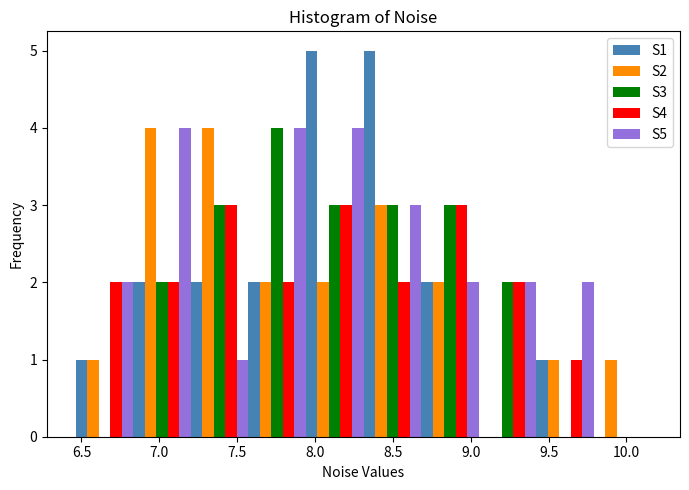

Reading left to right, list every range on the x-axis with the height of the bar of each series over it. Neither the bar edges nor the heights are printed on the chart, so give them approximately, as read against the axes.

6.45 to 6.85: S1=1	S2=1	S3=0	S4=2	S5=2
6.85 to 7.20: S1=2	S2=4	S3=2	S4=2	S5=4
7.20 to 7.55: S1=2	S2=4	S3=3	S4=3	S5=1
7.55 to 7.95: S1=2	S2=2	S3=4	S4=2	S5=4
7.95 to 8.30: S1=5	S2=2	S3=3	S4=3	S5=4
8.30 to 8.70: S1=5	S2=3	S3=3	S4=2	S5=3
8.70 to 9.05: S1=2	S2=2	S3=3	S4=3	S5=2
9.05 to 9.40: S1=0	S2=0	S3=2	S4=2	S5=2
9.40 to 9.80: S1=1	S2=1	S3=0	S4=1	S5=2
9.80 to 10.15: S1=0	S2=1	S3=0	S4=0	S5=0